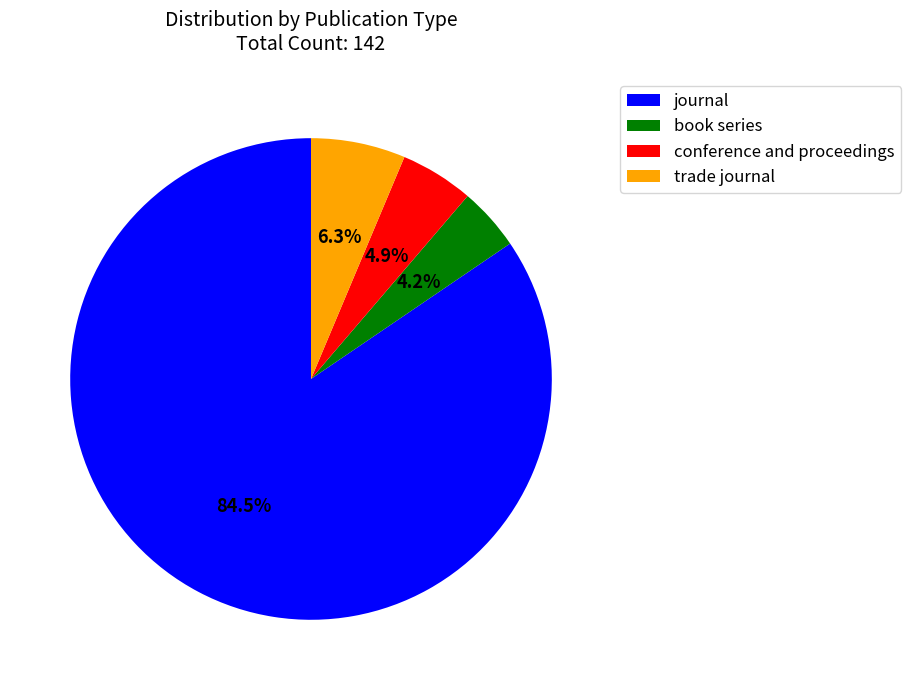

Do book series and conference and proceedings together represent more than half of the pie?

No